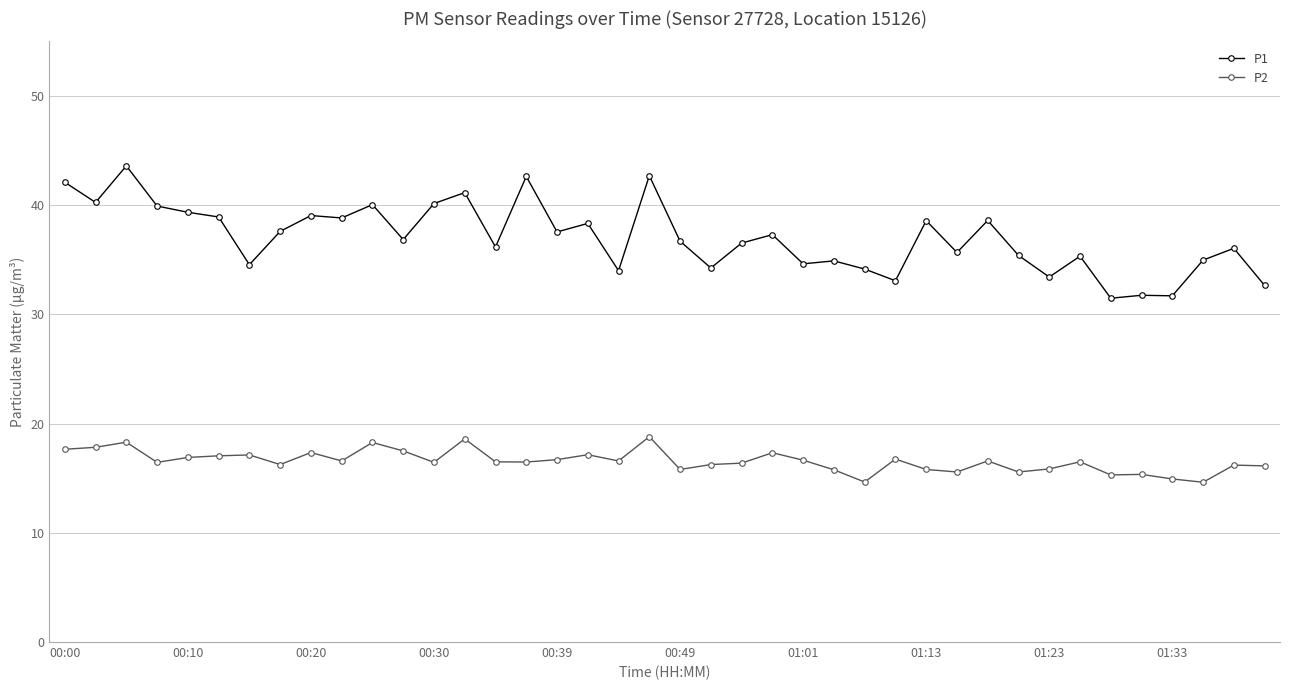

Does the chart have visible grid lines?

Yes